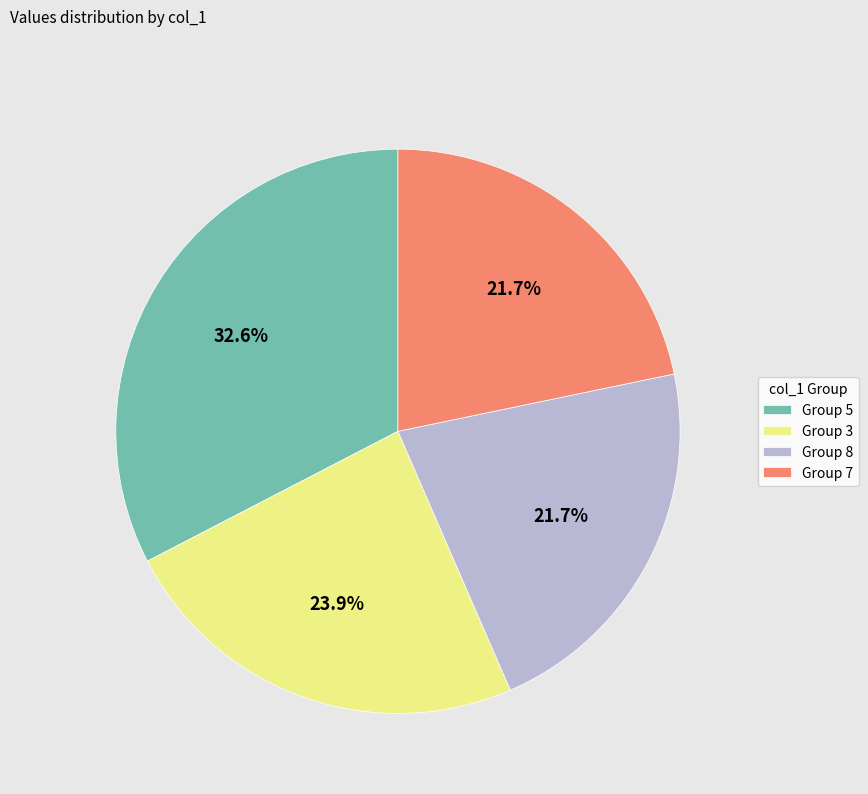

What is the ratio of the value at Group 7 to the value at Group 3?

0.9